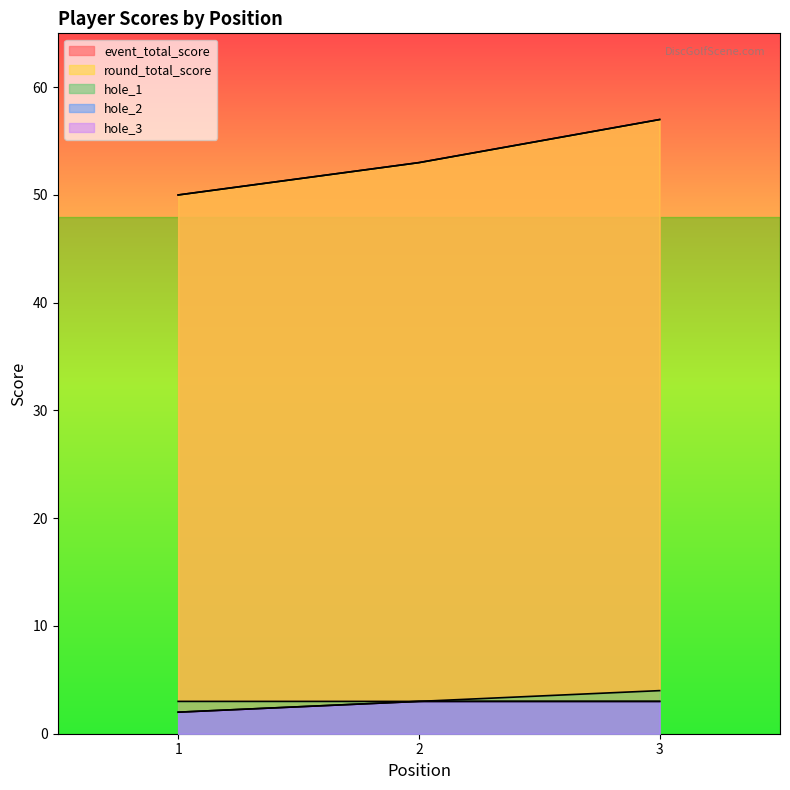

What is the spread (max minus min) of values at 2?

50